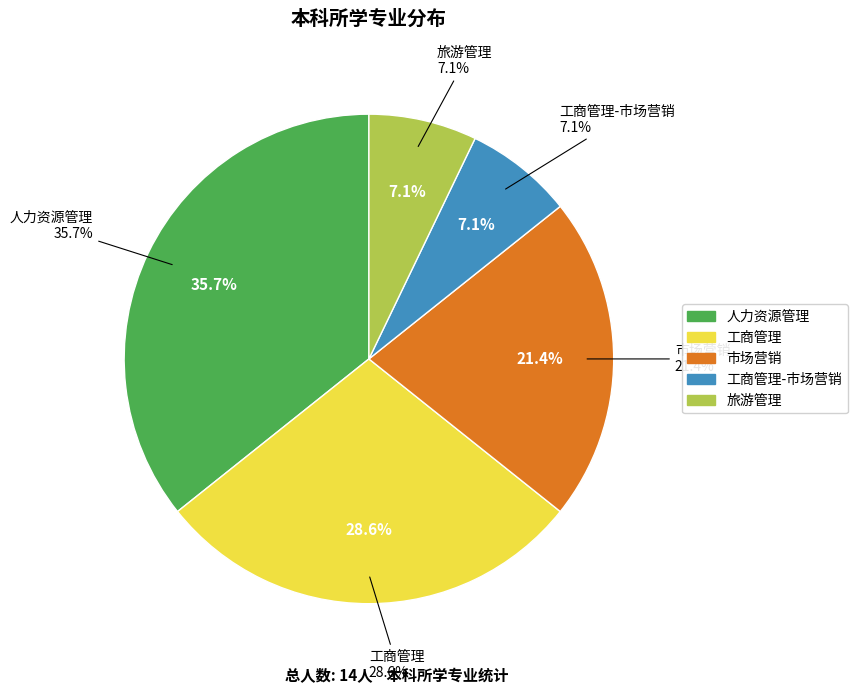

What percentage is the 旅游管理 slice, to the nearest percent?

7%